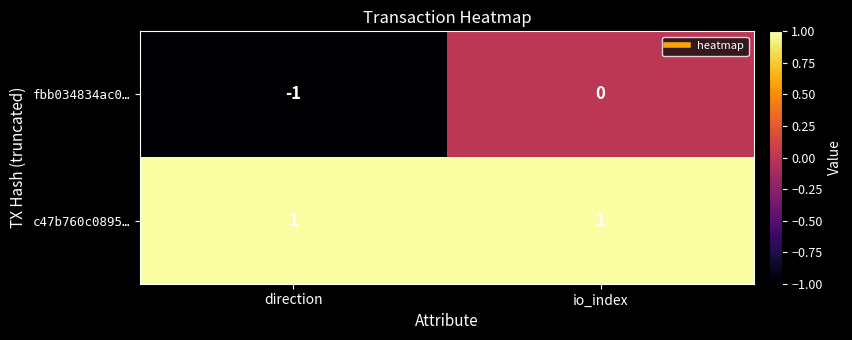

The fbb034834ac0… series shows 0 at io_index. True or false?

True